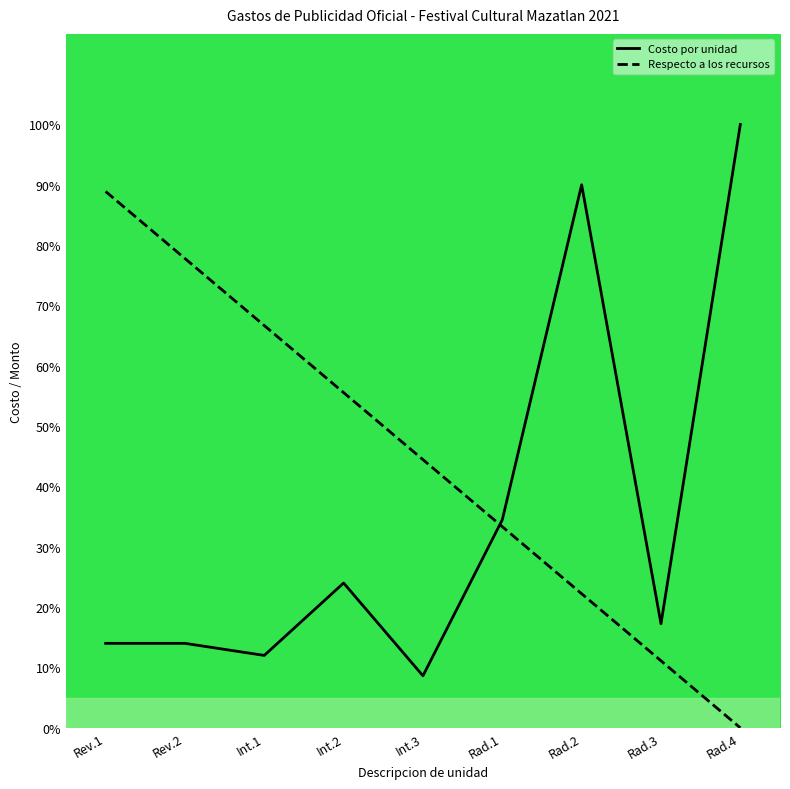

True or false: Costo por unidad has a value of 17.2 at Rad.3.

True